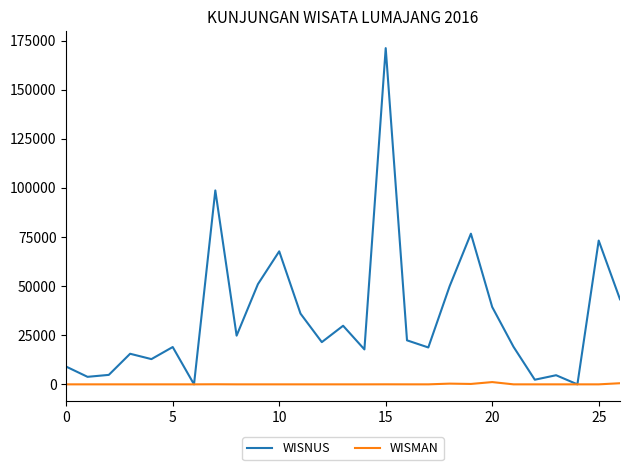

Which series has the largest range (max minus min)?

WISNUS